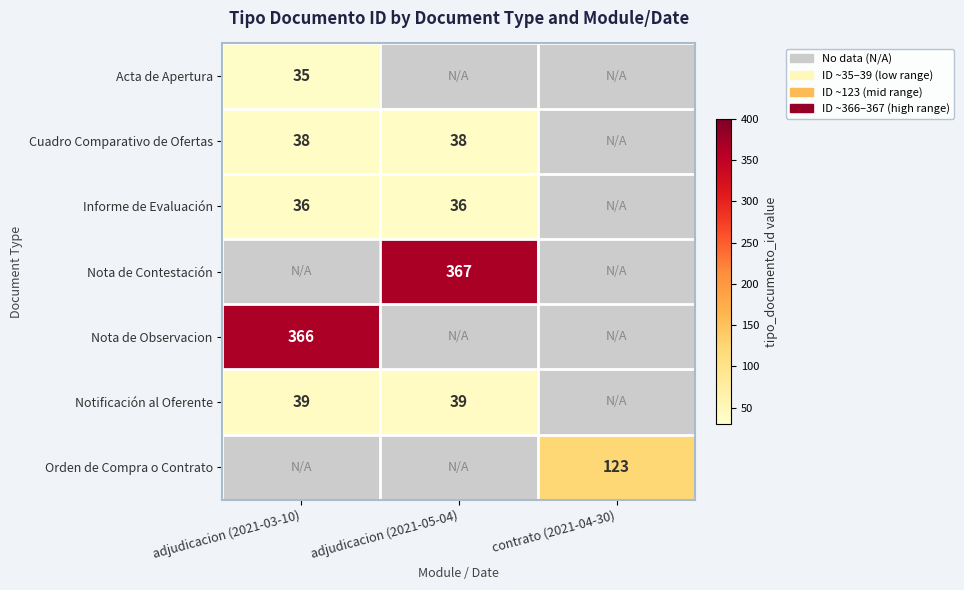

Between adjudicacion (2021-03-10) and adjudicacion (2021-05-04), which is larger?

adjudicacion (2021-05-04)